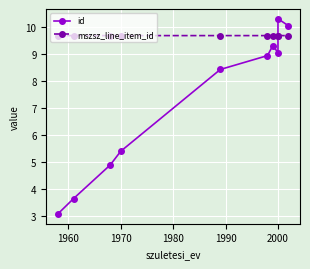

Which series ends up on top after the final intersection of mszsz_line_item_id and id?

id